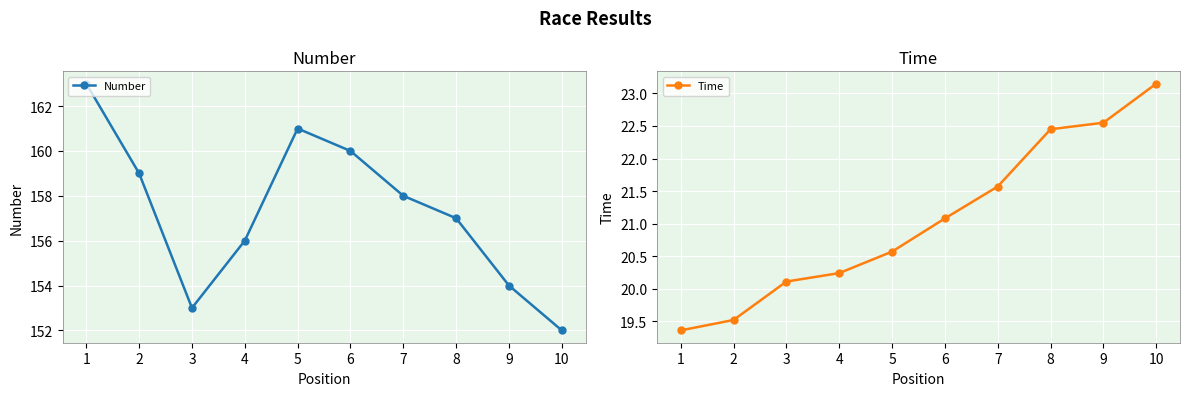

What are all the series names shown in the legend?

Number, Time